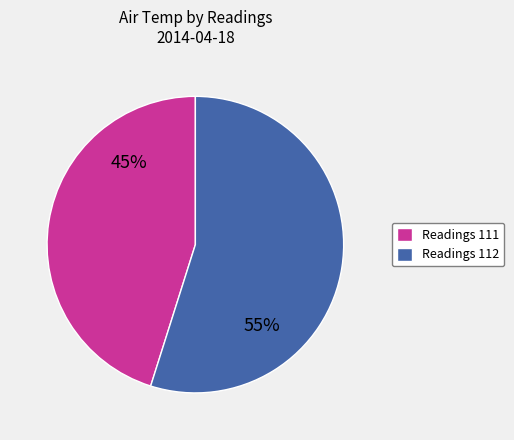

To the nearest percent, what is the difference between the largest and smallest slice percentages?

10%